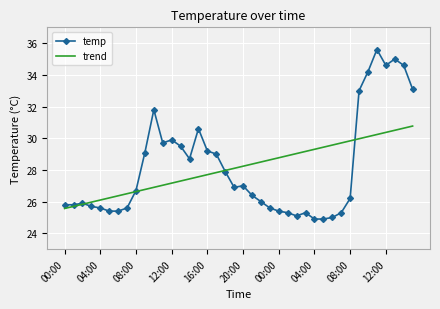

Which series has the widest spread of values?

temp